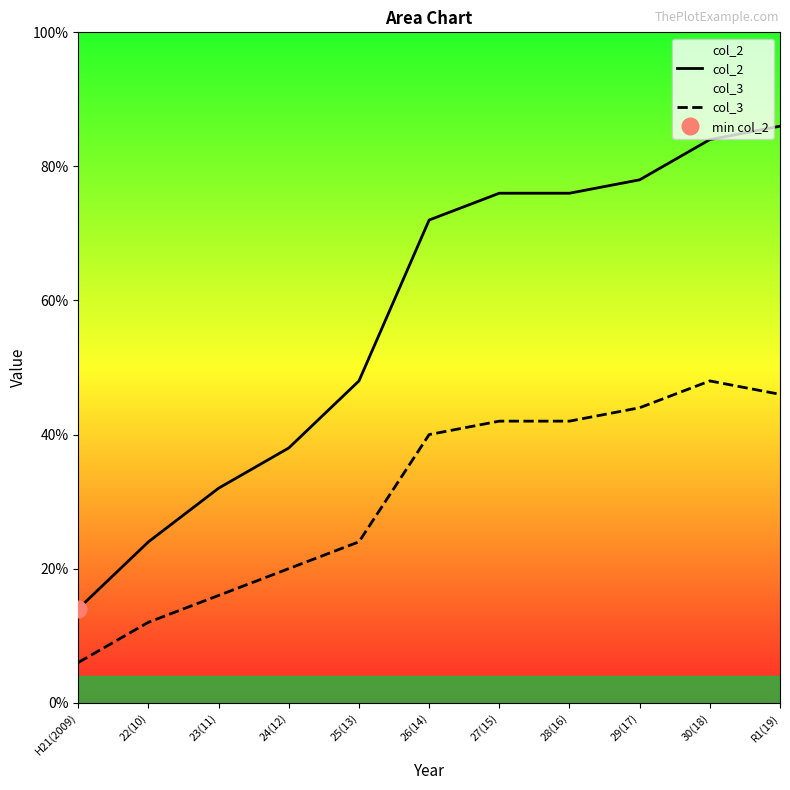

Rank the categories by col_3 value from lowest to highest.

H21(2009), 22(10), 23(11), 24(12), 25(13), 26(14), 27(15), 28(16), 29(17), R1(19), 30(18)